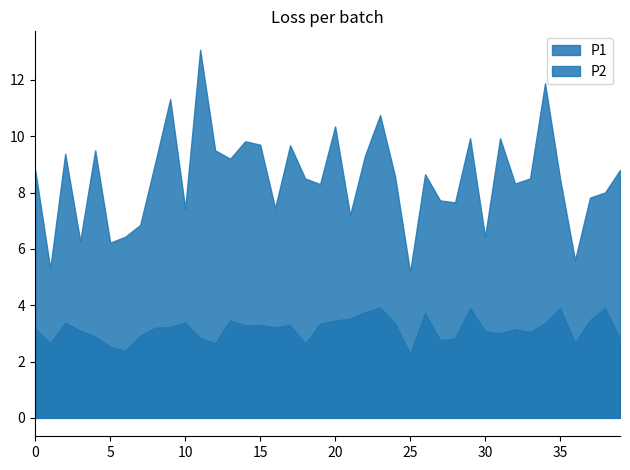

What is the sum of all P1 values?

340.9